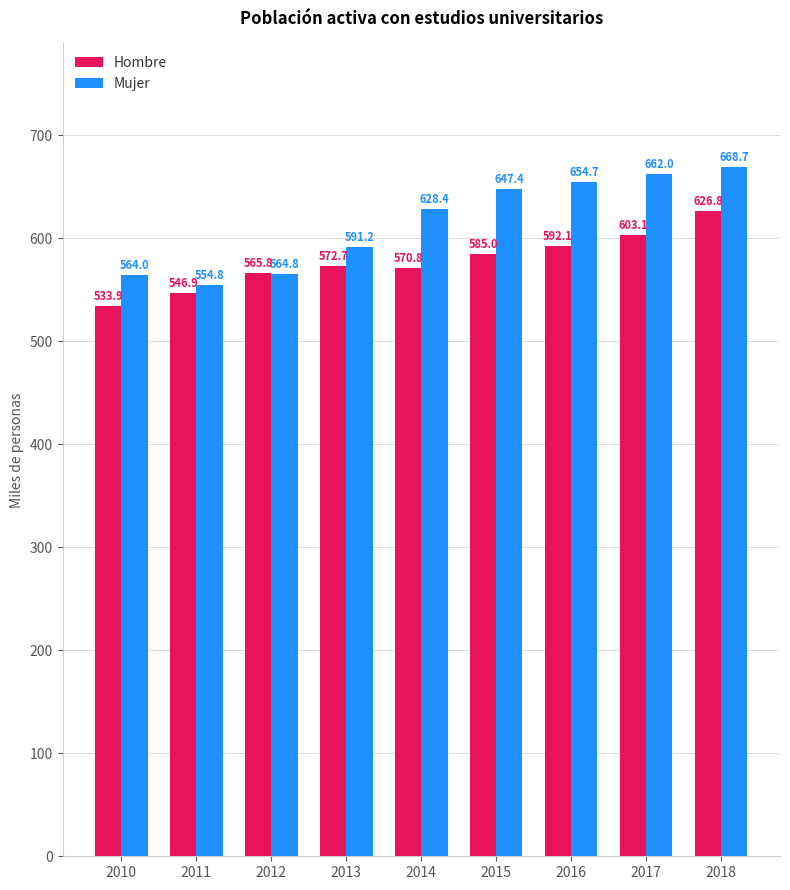

Which series has the largest range (max minus min)?

Mujer